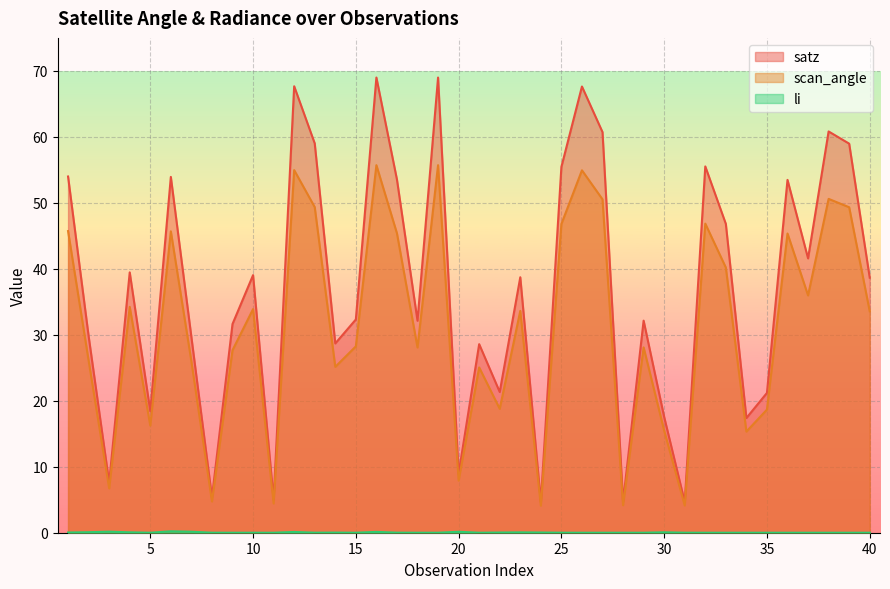

Where is the first local maximum for li?

3